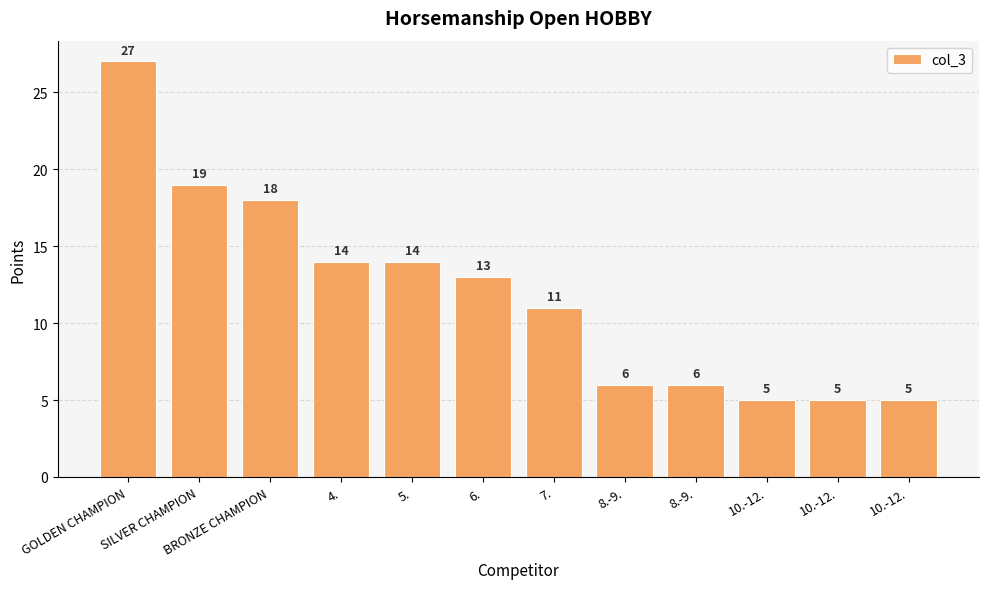

What is the average value?

12